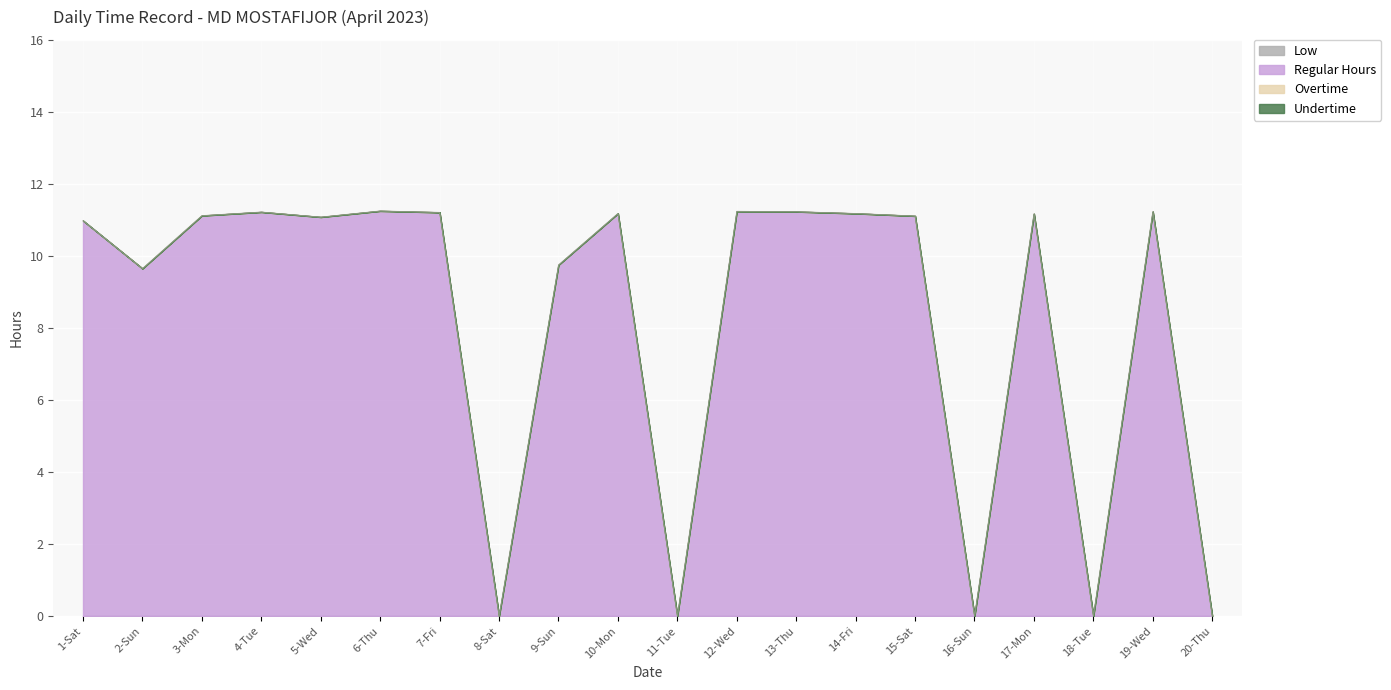

Does the chart display data point markers on the line(s)?

No